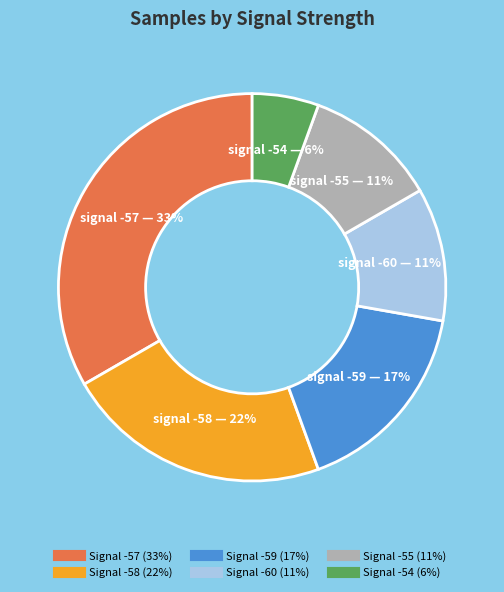

Does any single category account for the majority?

No